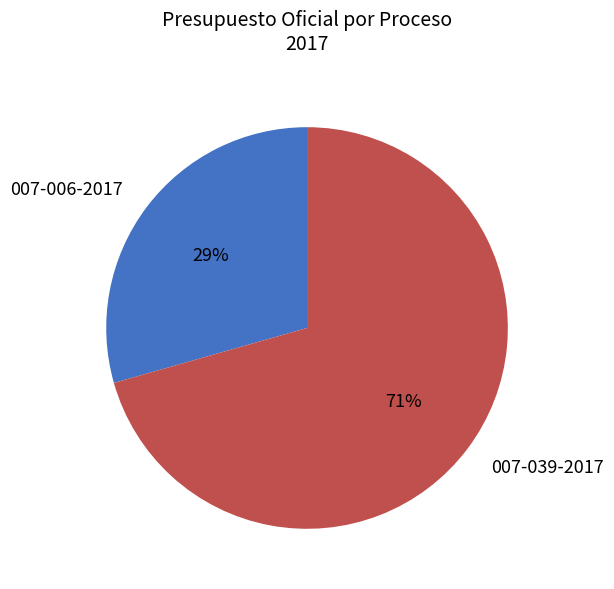

The 007-039-2017 slice represents 79% of the pie. True or false?

False